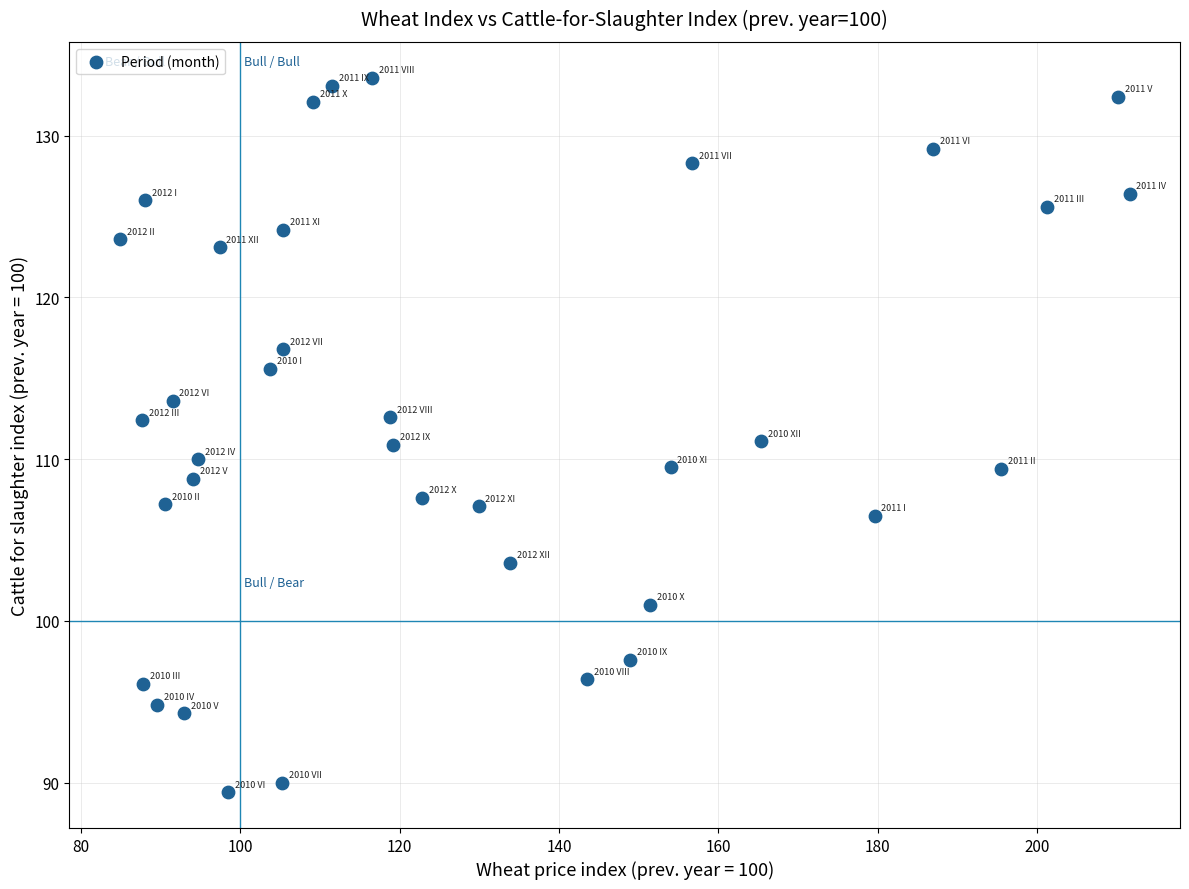

What is the range of X values (max minus min)?

126.7